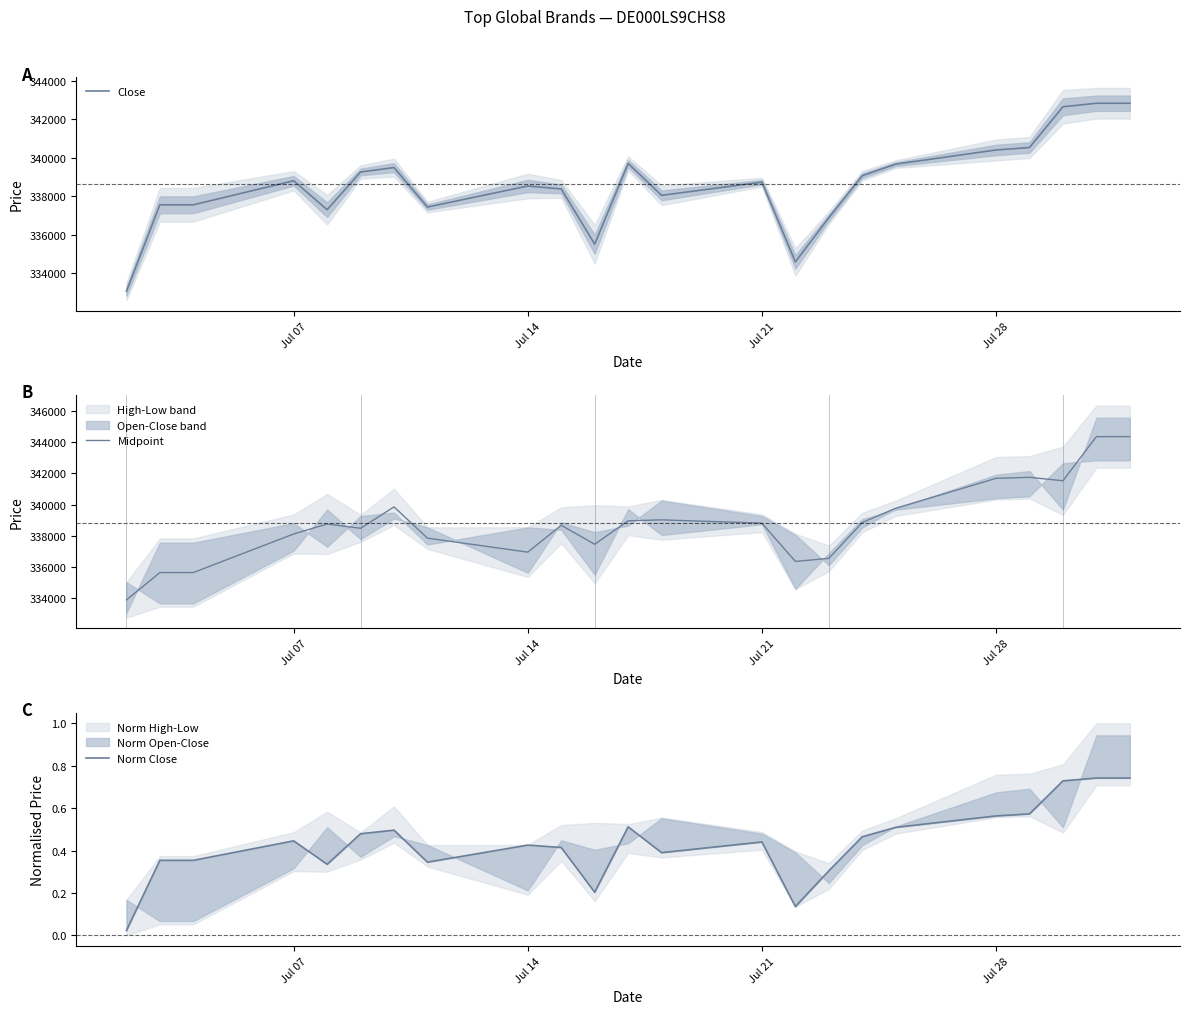

What is the value of the Norm Close point at the 23rd from the left?

0.7